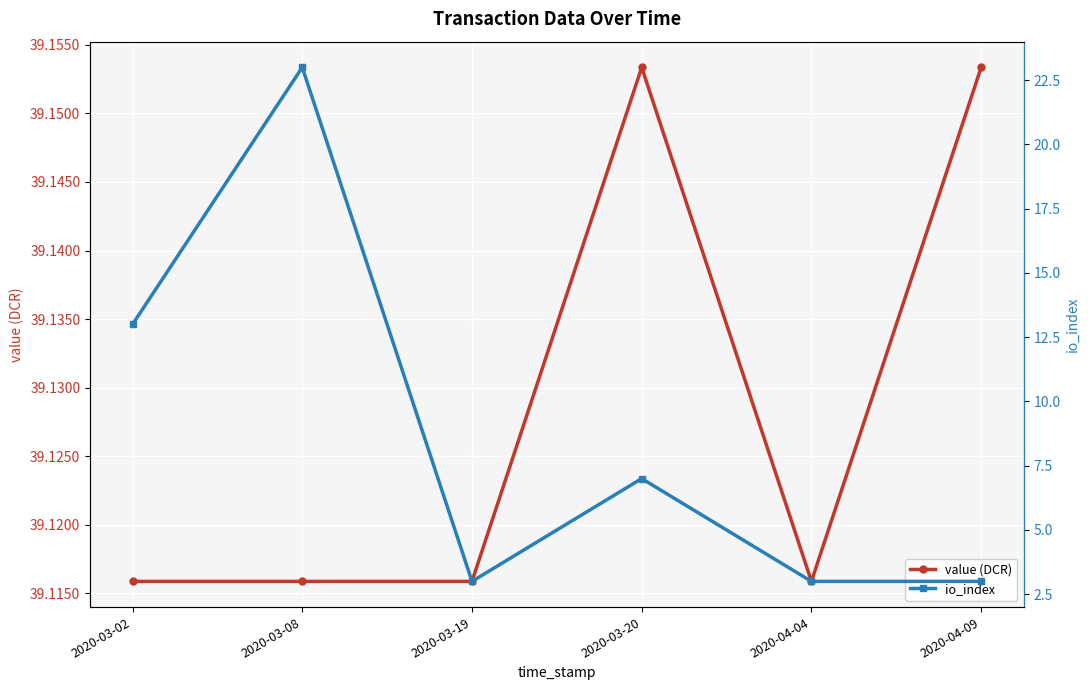

Reading left to right, list all the values displayed in this chart.

value (DCR): 2020-03-02=39.1	2020-03-08=39.1	2020-03-19=39.1	2020-03-20=39.2	2020-04-04=39.1	2020-04-09=39.2
io_index: 2020-03-02=13.0	2020-03-08=23.0	2020-03-19=3.0	2020-03-20=7.0	2020-04-04=3.0	2020-04-09=3.0